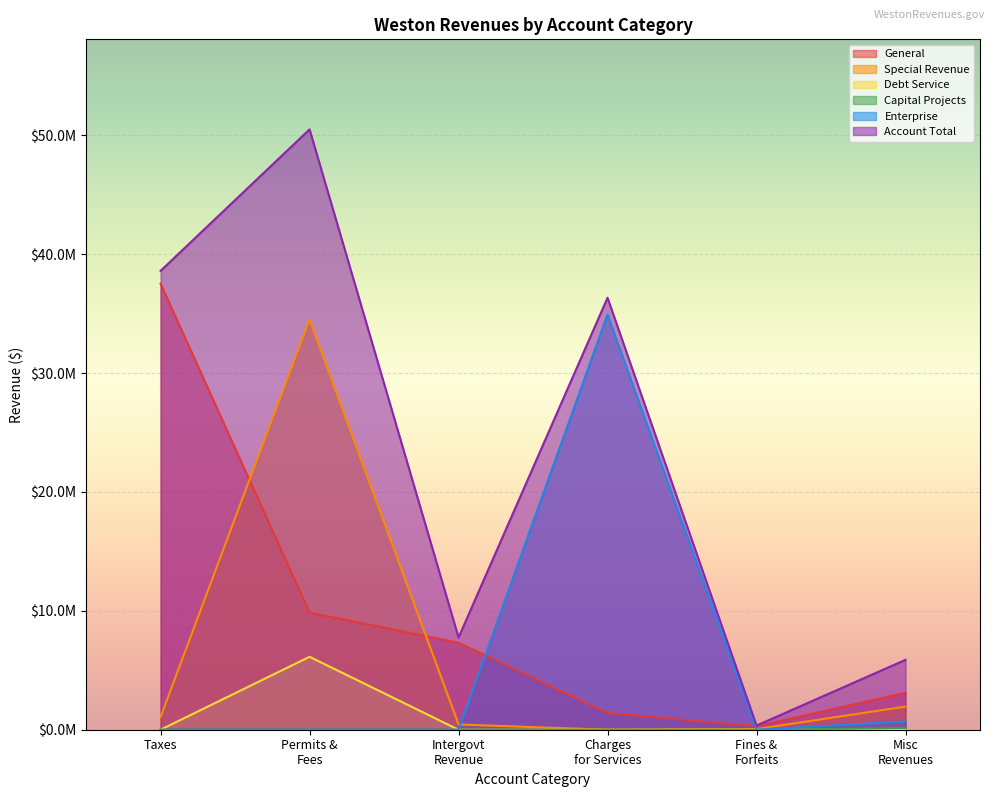

Rank the series at Charges for Services from highest to lowest value.

Account Total, Enterprise, General, Special Revenue, Debt Service, Capital Projects